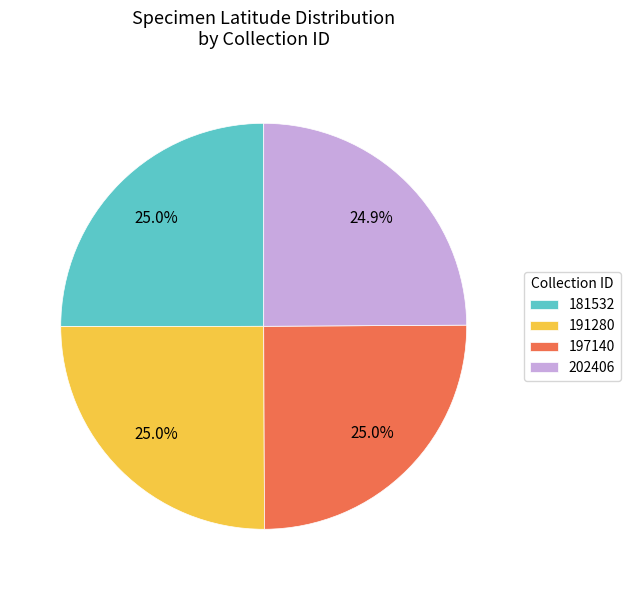

How many slices are in this pie chart?

4